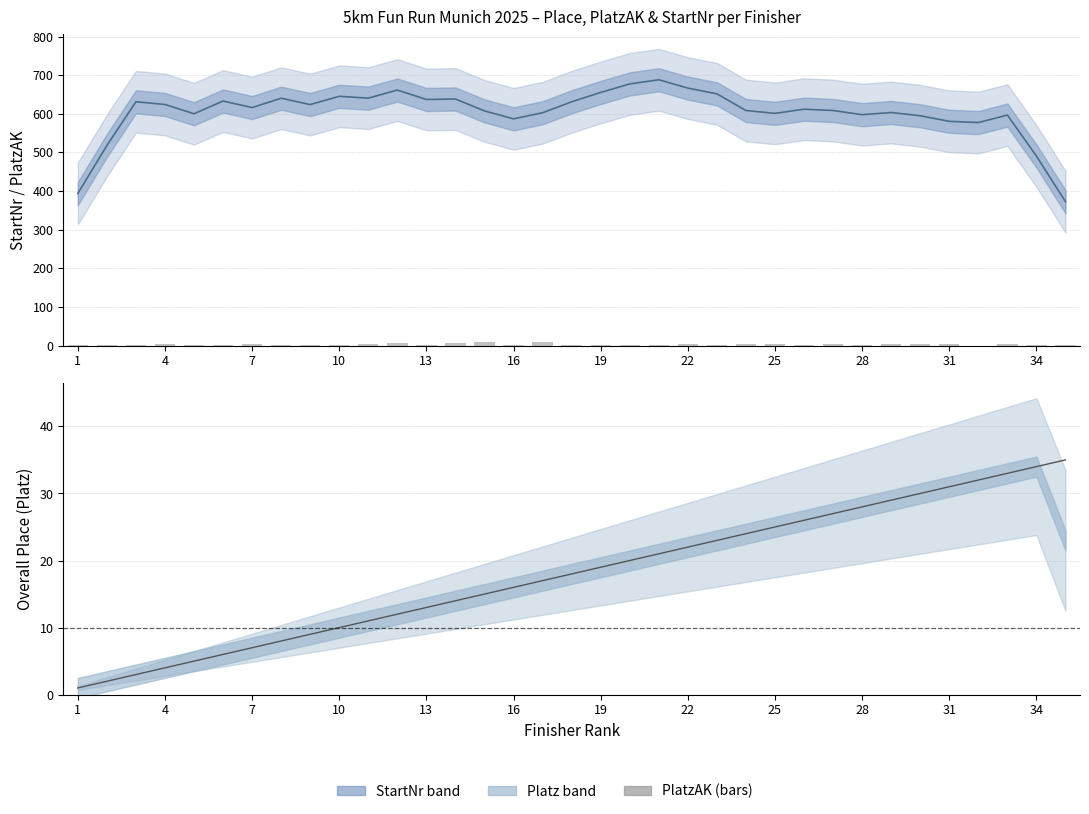

What is the difference between the second highest and minimum values in the Platz (raw) series?

33.0